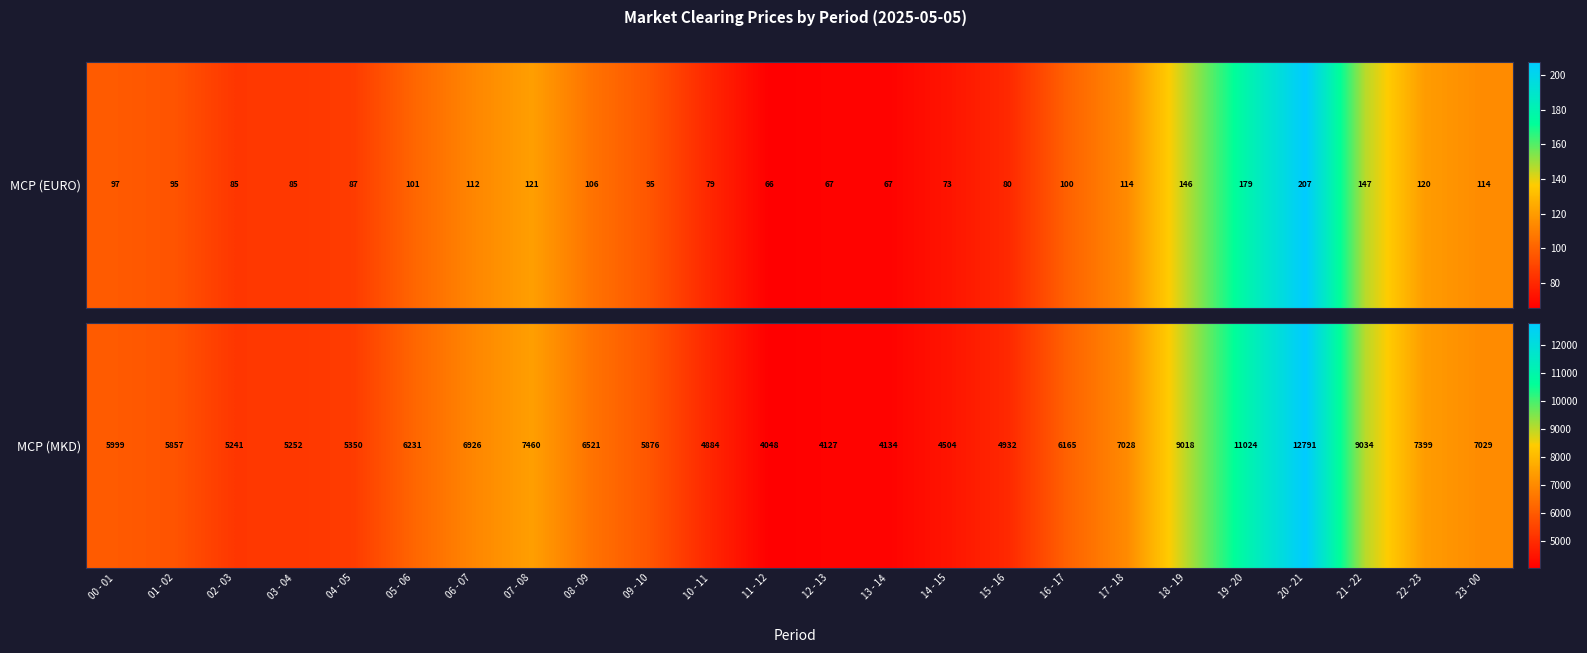

The value at 20 - 21 is 12791.4. True or false?

True